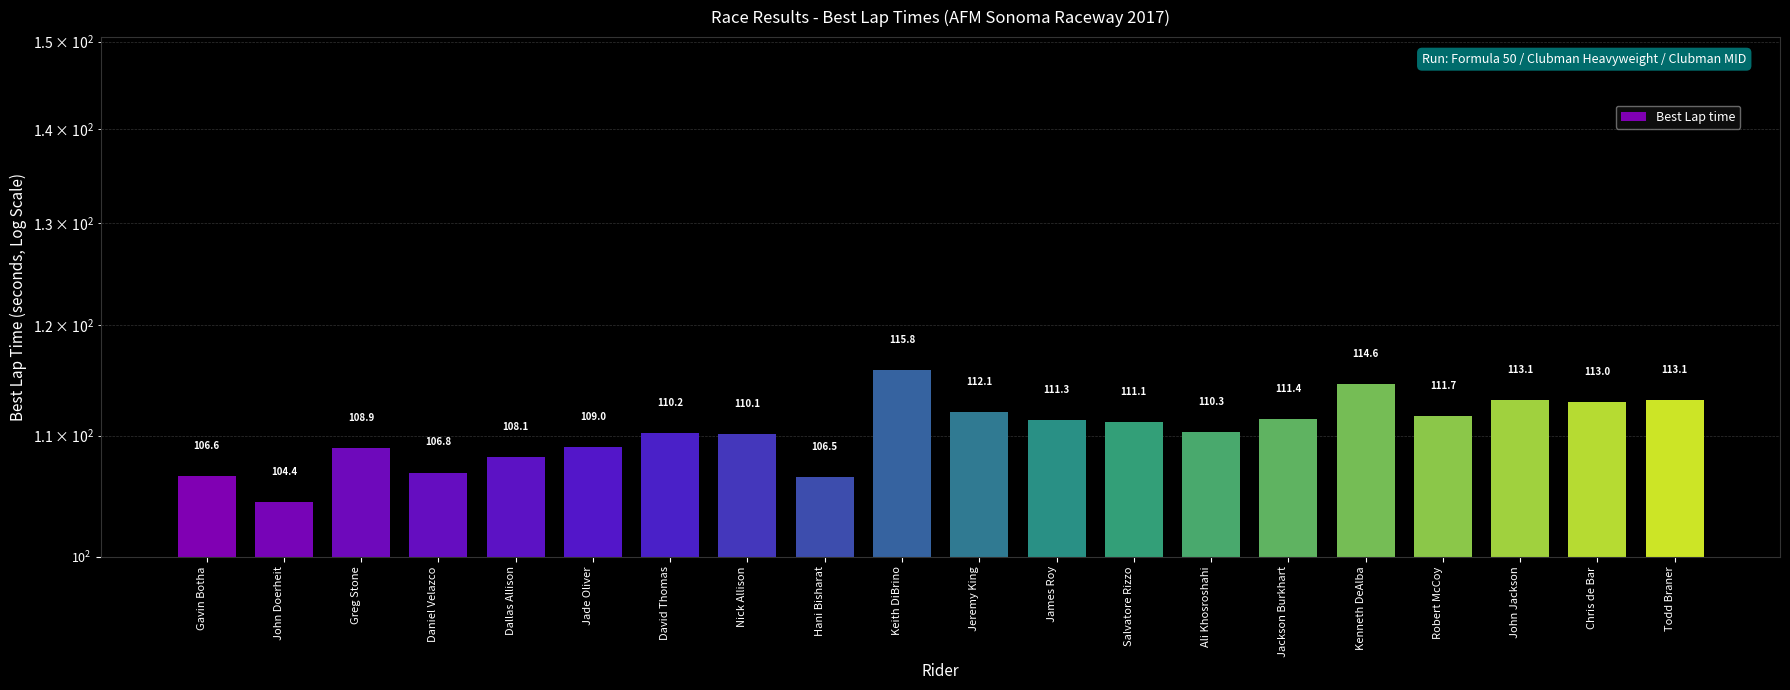

What is the difference between the maximum and minimum values?

11.4